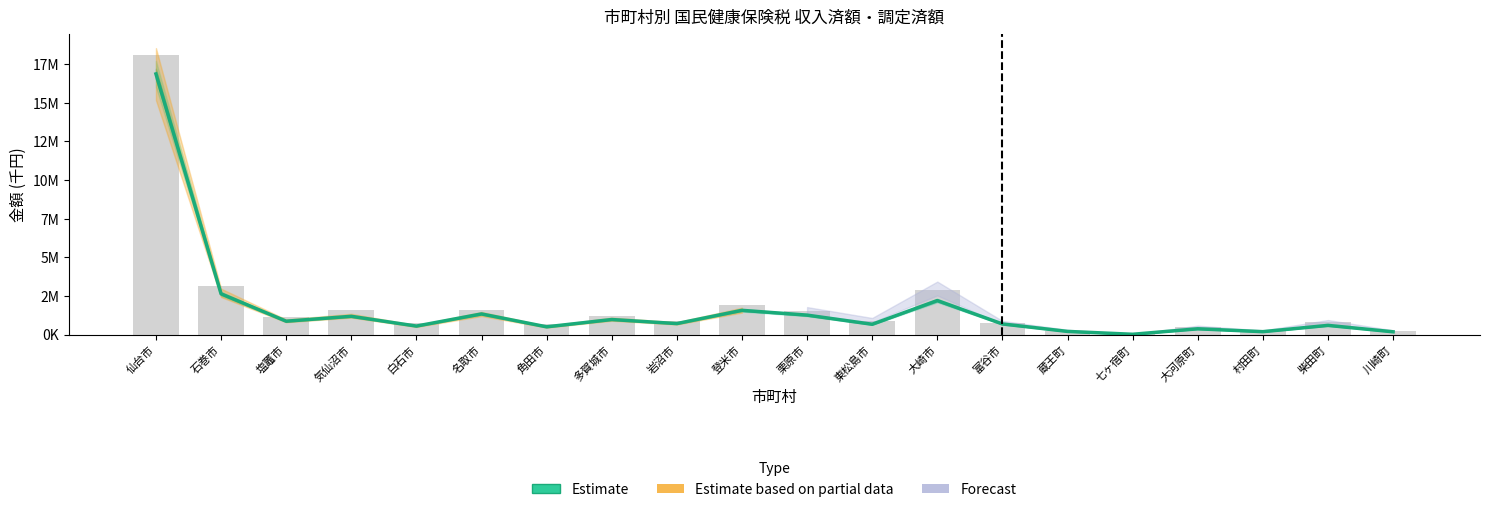

Are the bars grouped side by side (vs. stacked)?

No